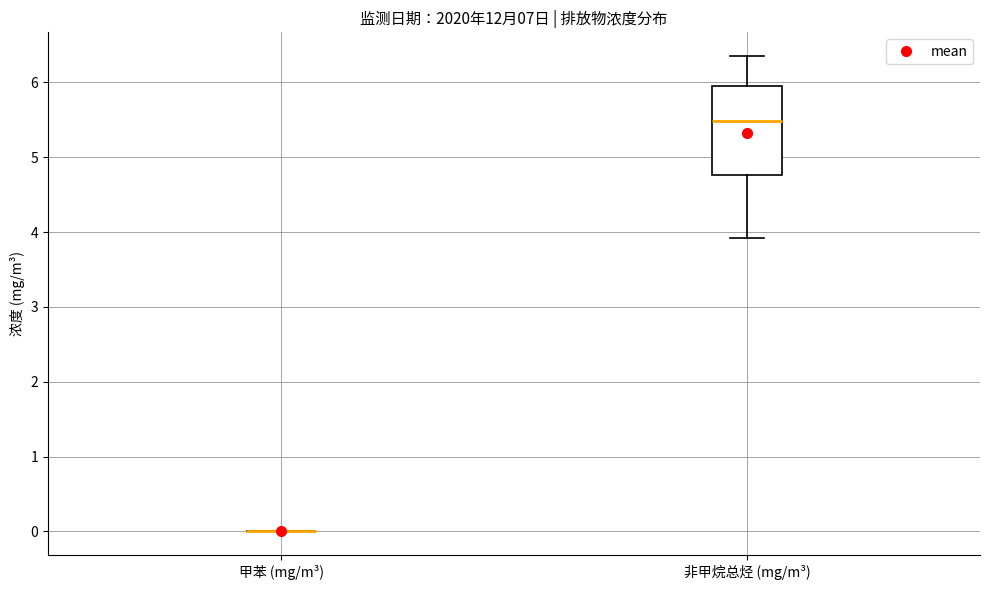

Which box is the tallest, from its lower edge to its upper edge?

非甲烷总烃 (mg/m³)